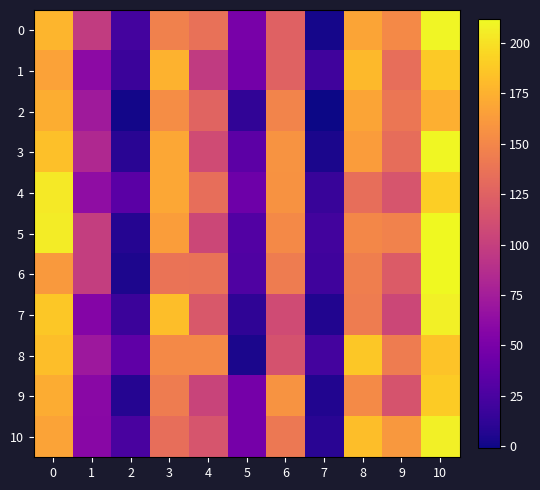

What is the spread (max minus min) of values at 6?

48.9